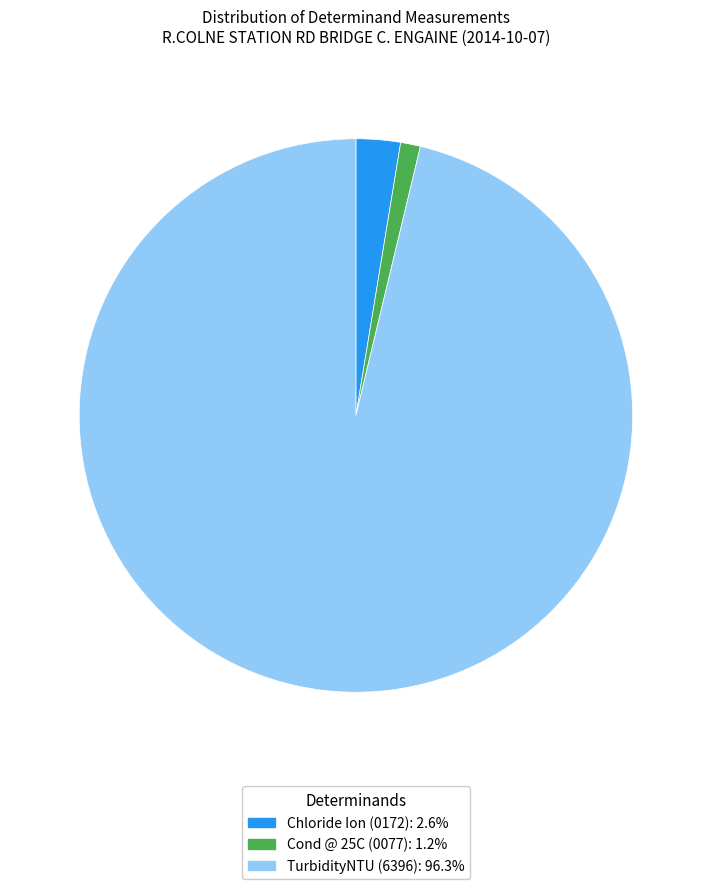

Combined, do Chloride Ion and Cond @ 25C account for over 50%?

No